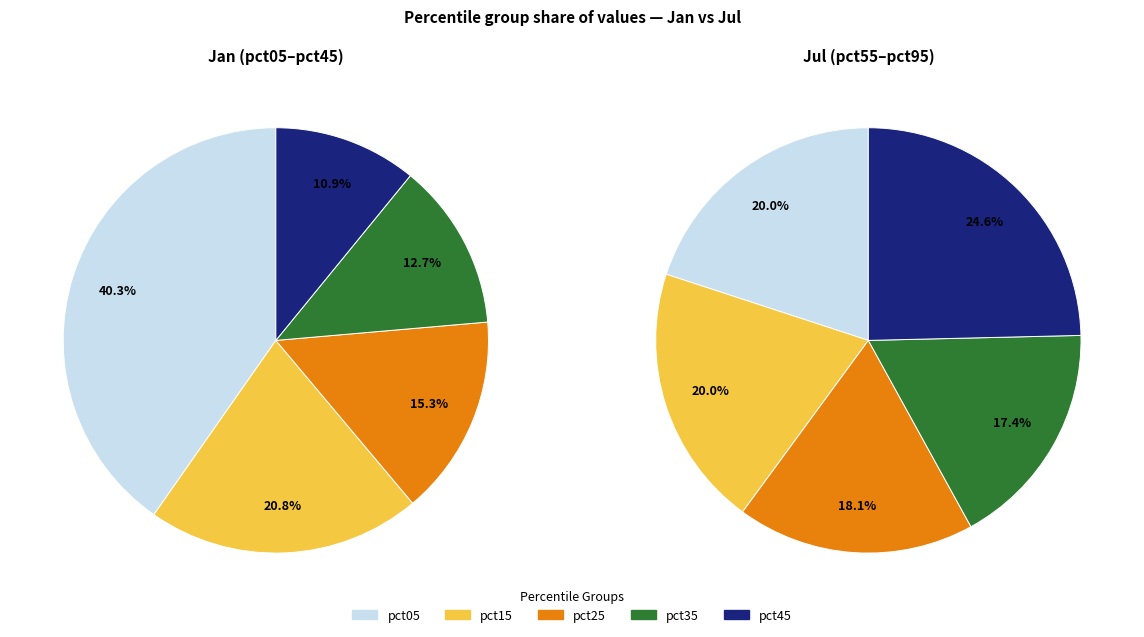

Rank the series by their maximum value, from lowest to highest.

values_jul, values_jan